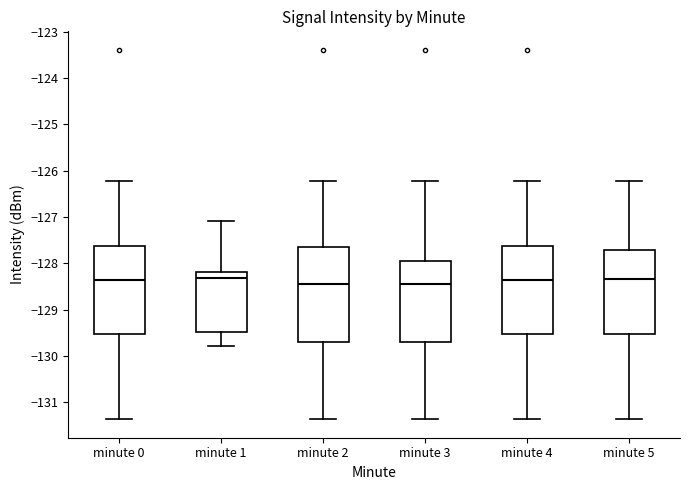

Reading left to right, read every box against the y-axis: the position of its median line, the range the box covers, and the ends of its whiskers. The values are not printed on the chart, so give them approximately, as read against the axis.

minute 0: median -128.4, box -129.5 to -127.6, whiskers -131.4 to -126.2
minute 1: median -128.3, box -129.5 to -128.2, whiskers -129.8 to -127.1
minute 2: median -128.4, box -129.7 to -127.7, whiskers -131.4 to -126.2
minute 3: median -128.4, box -129.7 to -127.9, whiskers -131.4 to -126.2
minute 4: median -128.4, box -129.5 to -127.6, whiskers -131.4 to -126.2
minute 5: median -128.3, box -129.5 to -127.7, whiskers -131.4 to -126.2